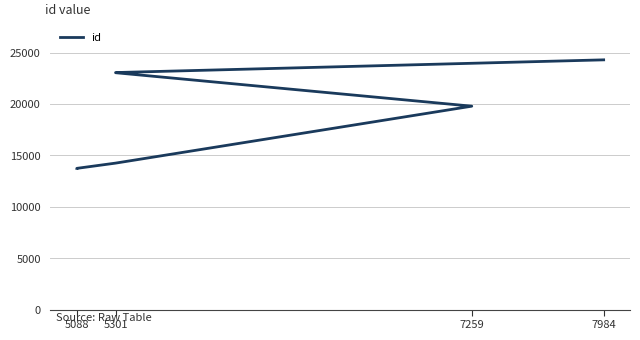

Which has a higher value, 5301 or 7259?

7259